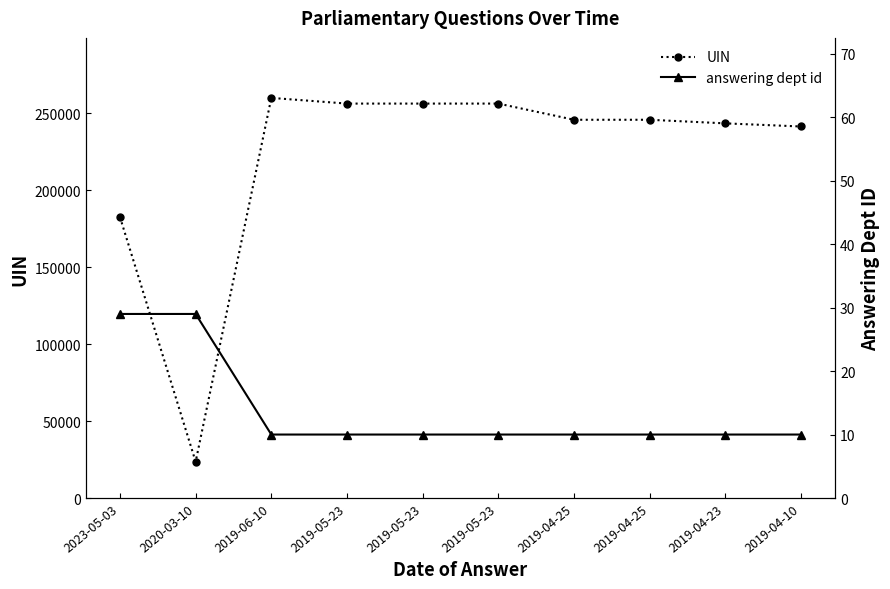

What is the smallest value displayed?

10